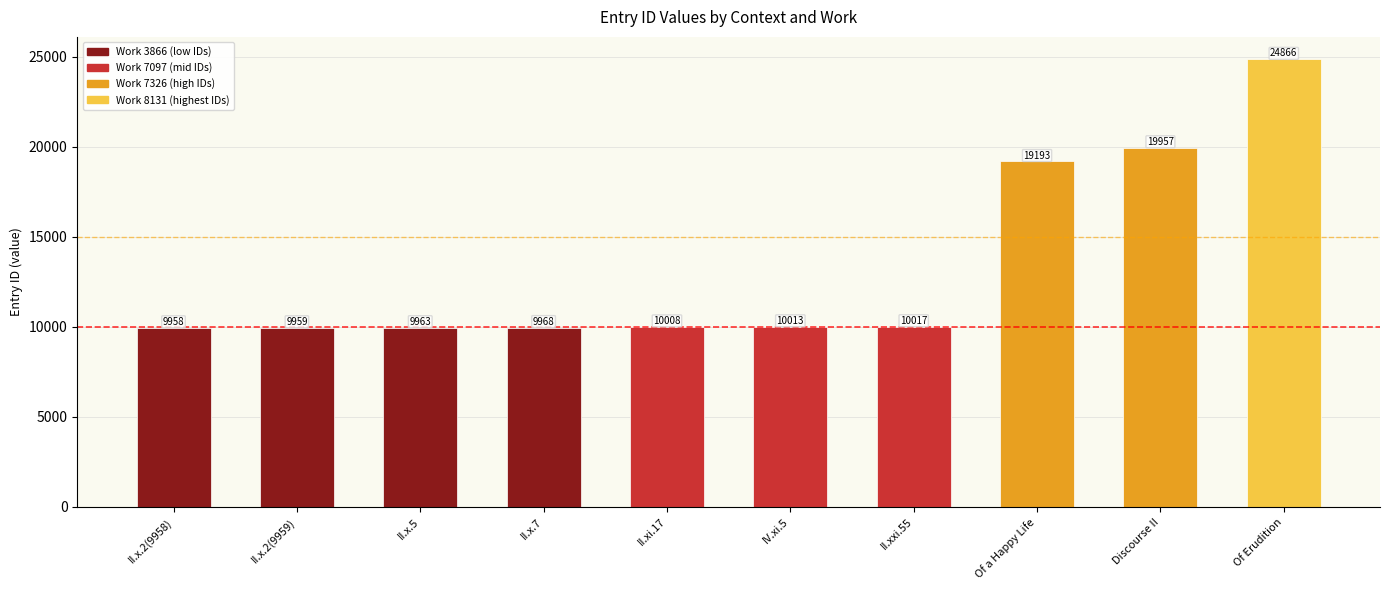

What is the sum of the values at II.x.2(9959) and II.x.5?

19922